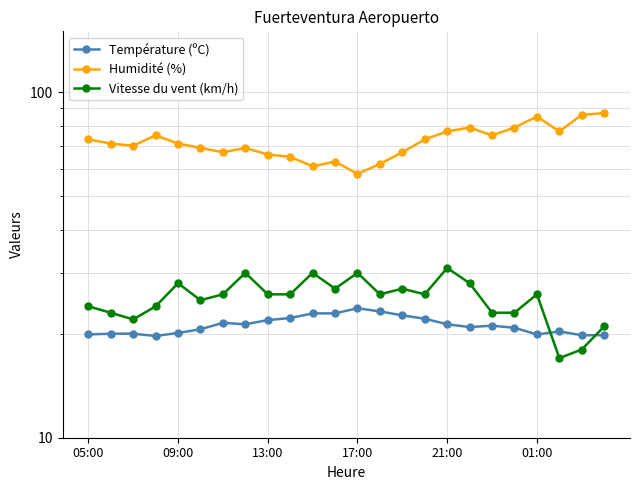

Rank the series by their maximum value, from lowest to highest.

Température (ºC), Vitesse du vent (km/h), Humidité (%)